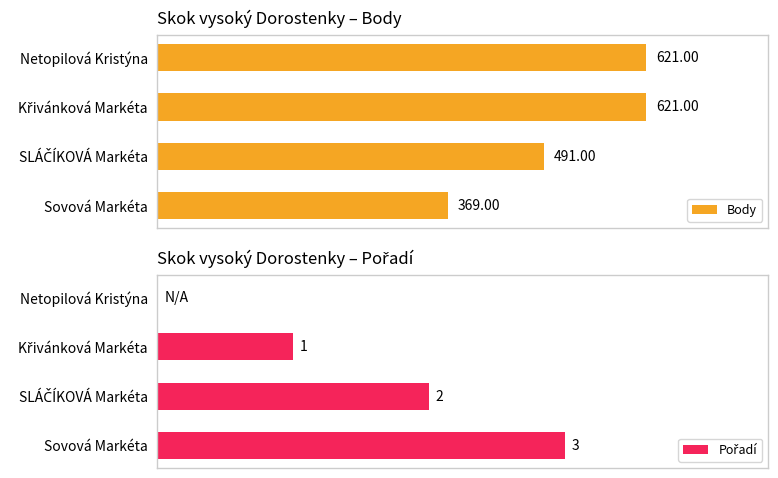

At which label does Body reach its minimum?

Sovová Markéta